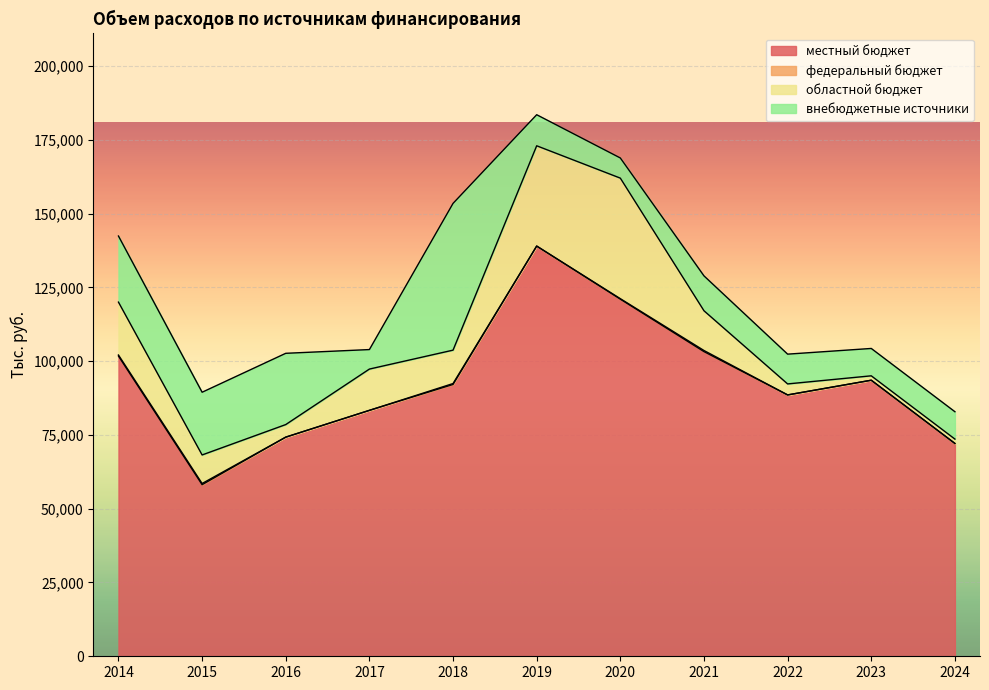

How many data points in внебюджетные источники are above 10522?

6